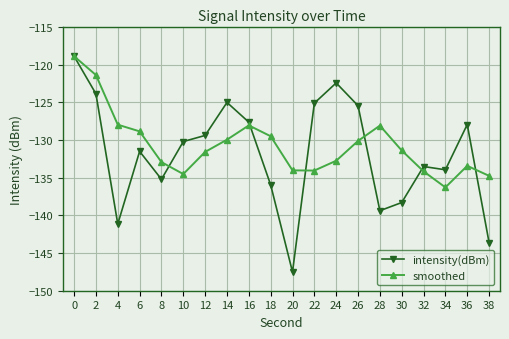

True or false: intensity(dBm) has more than 2 interior local peaks.

True